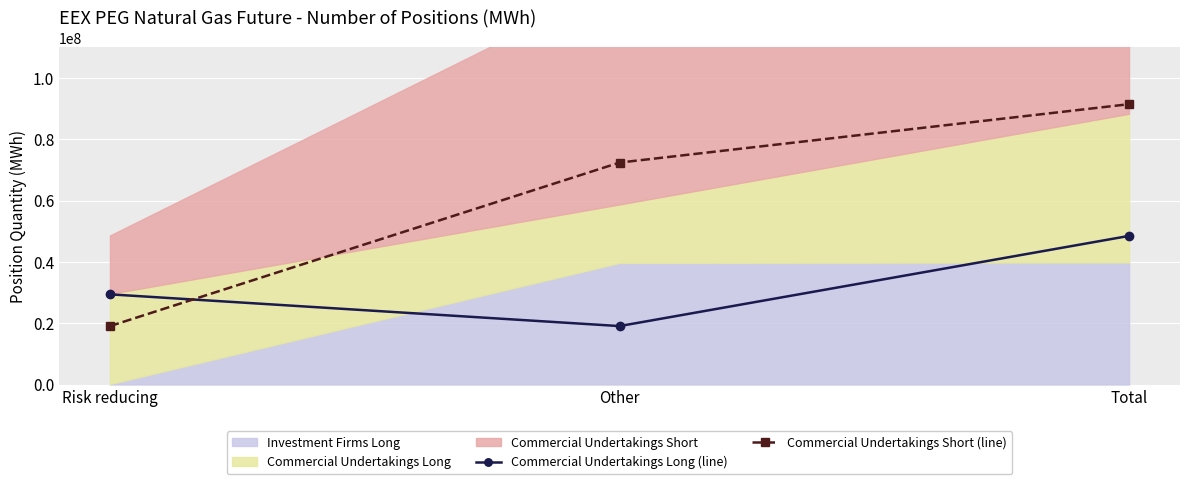

Between Total and Other, which is larger?

Total